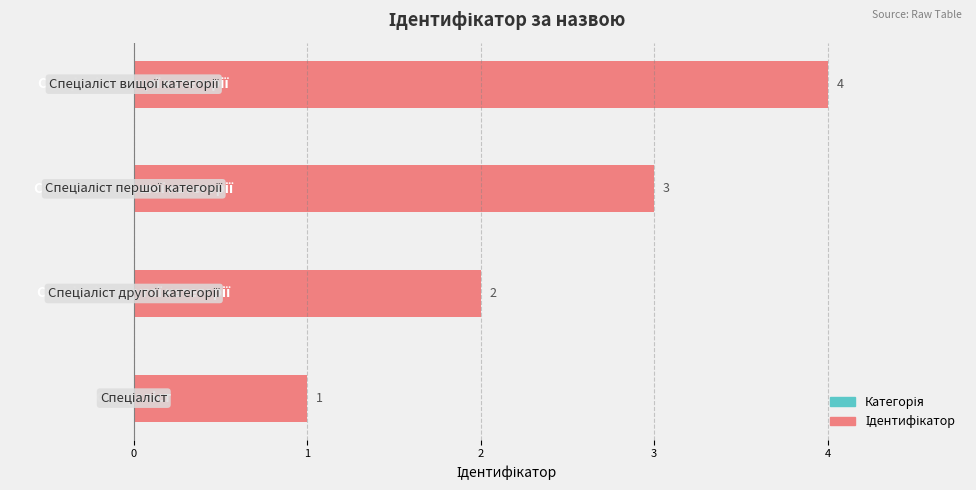

Count the values in the range 2 to 4.

3